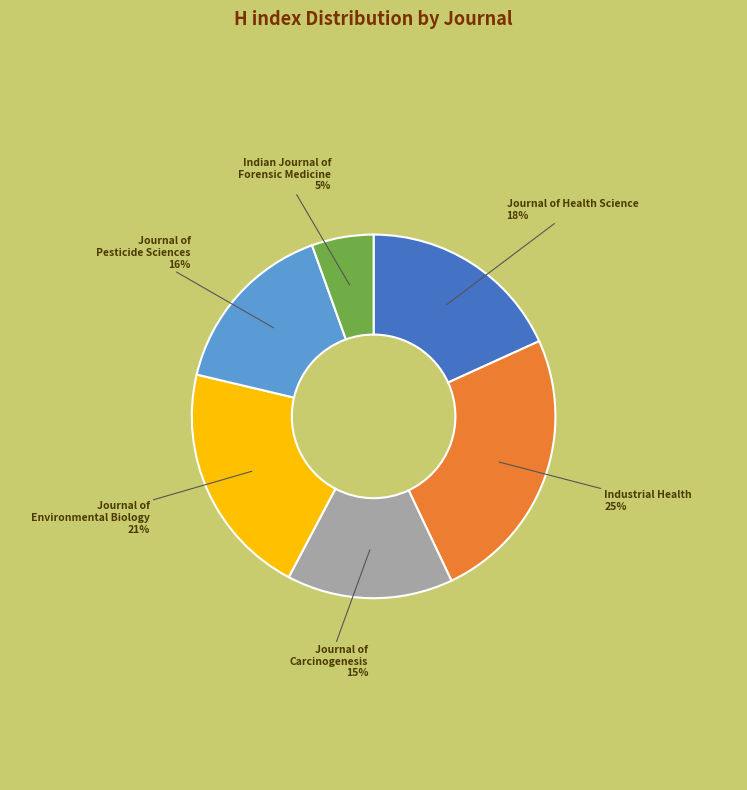

To the nearest percent, what is the average slice percentage?

17%